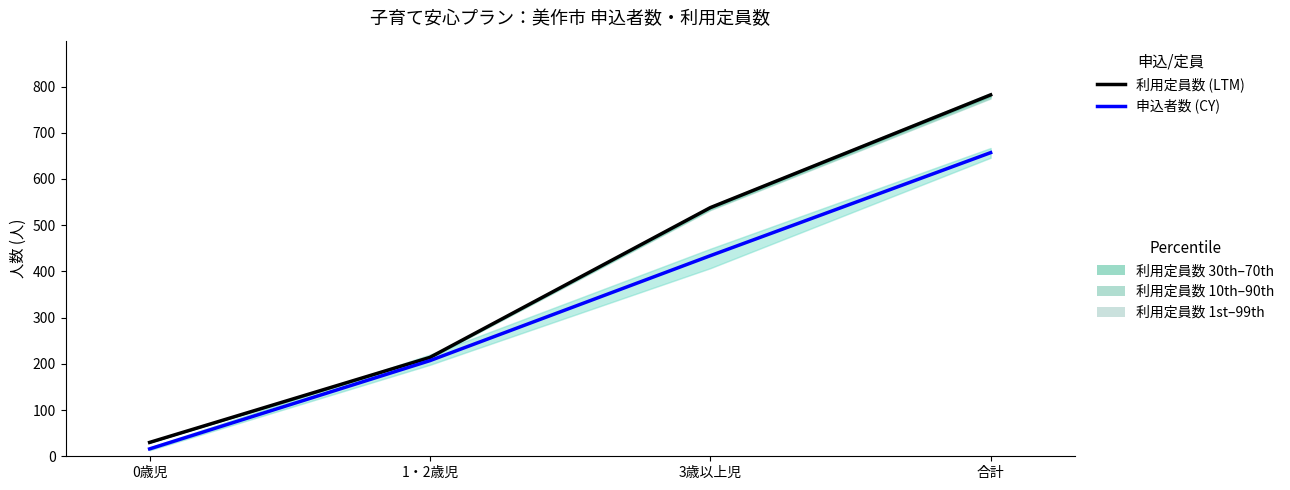

What is the sum of the 利用定員数 (LTM) values at 合計 and 1・2歳児?

996